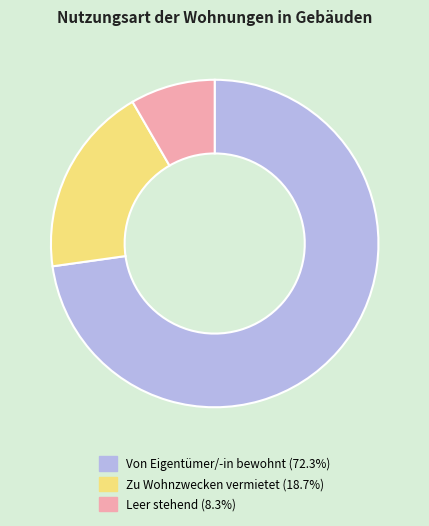

Which category has the biggest portion of the pie?

Von Eigentümer/-in bewohnt